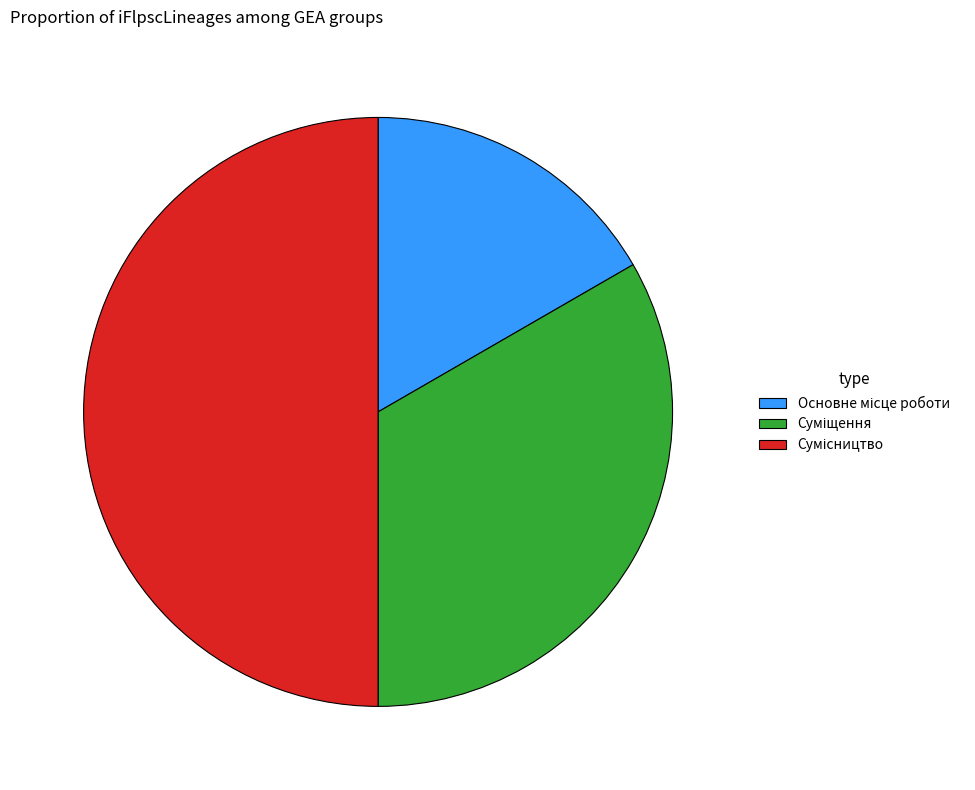

What percentage is the Сумісництво slice, to the nearest percent?

50%